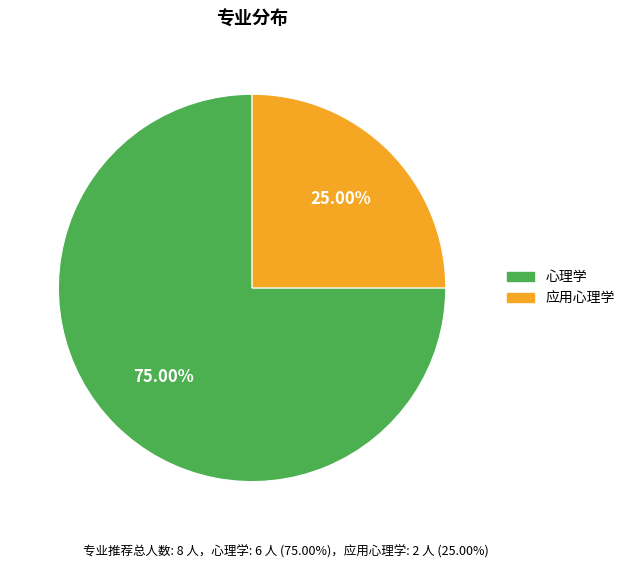

To the nearest percent, what is the difference between the largest and smallest slice percentages?

50%